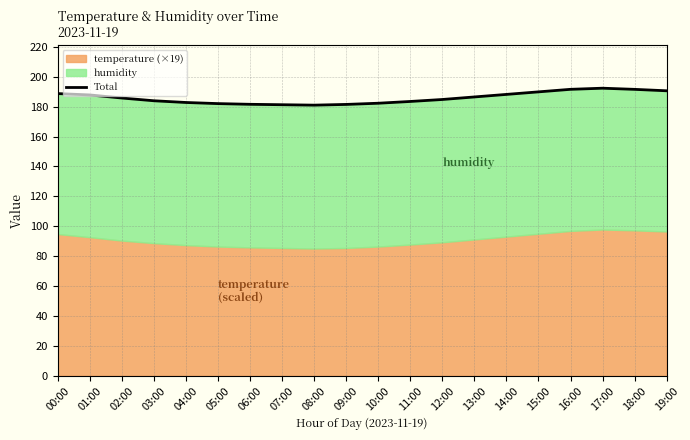

At which label does the data first exceed 185?

00:00